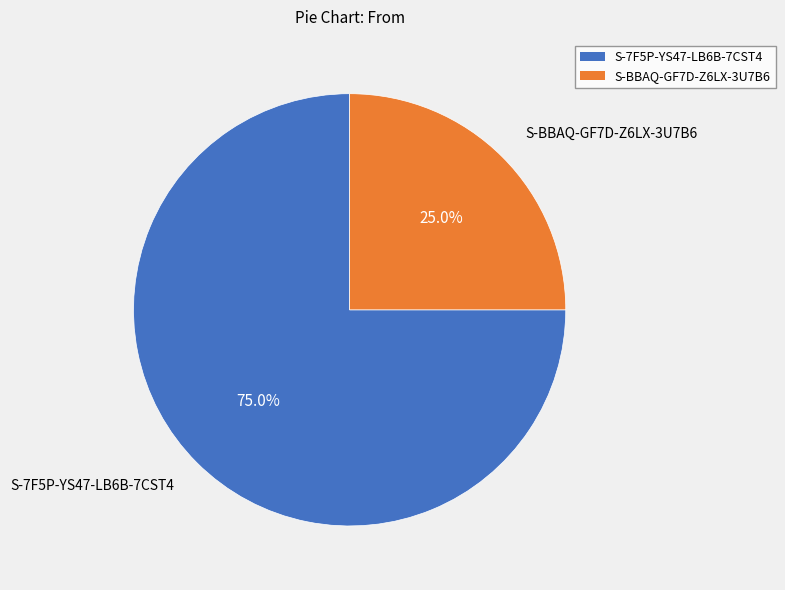

Count the number of slices in the pie.

2